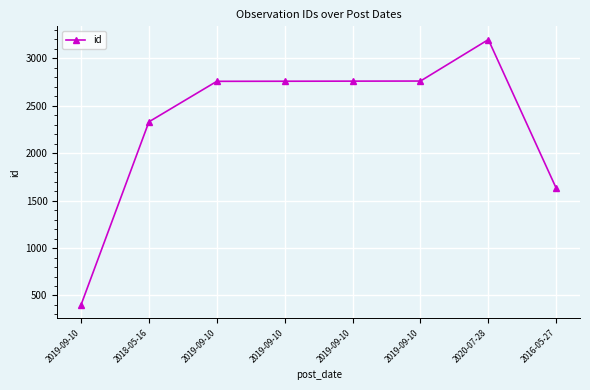

Rank the categories by value from highest to lowest.

2020-07-28, 2019-09-10, 2019-09-10, 2019-09-10, 2019-09-10, 2018-05-16, 2016-05-27, 2019-09-10